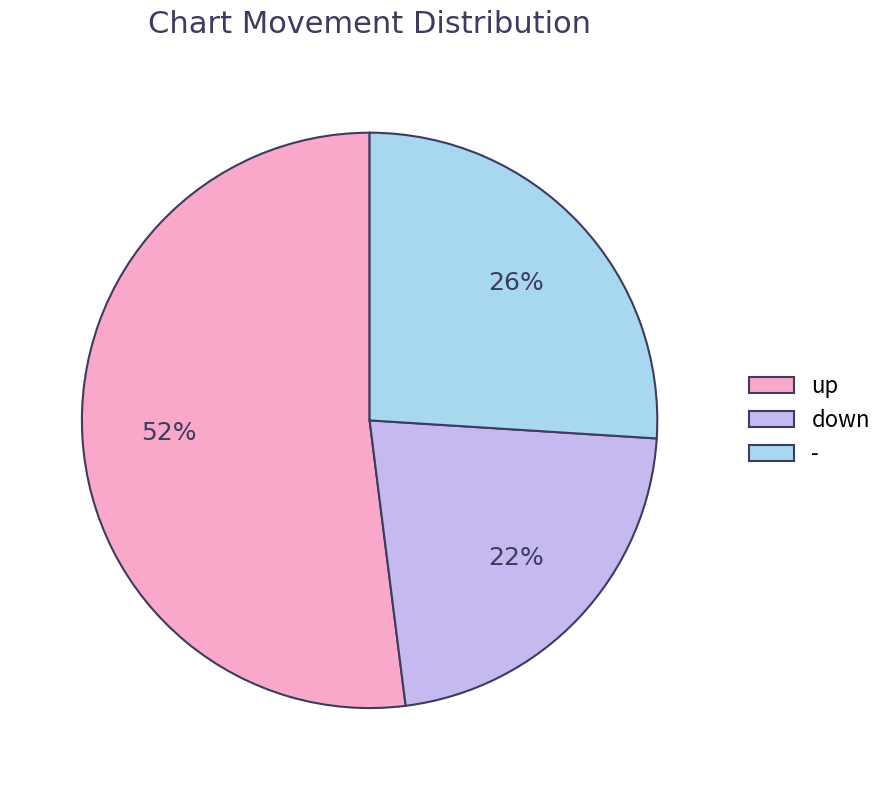

Does up represent more than half of the total?

Yes